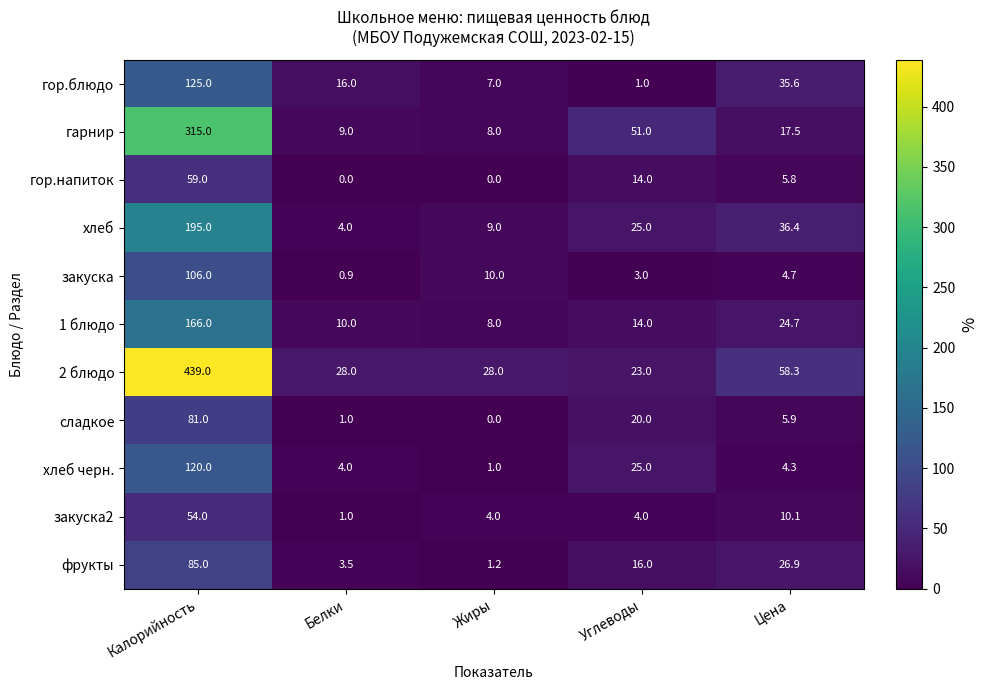

Which series has the largest total across all categories?

2 блюдо